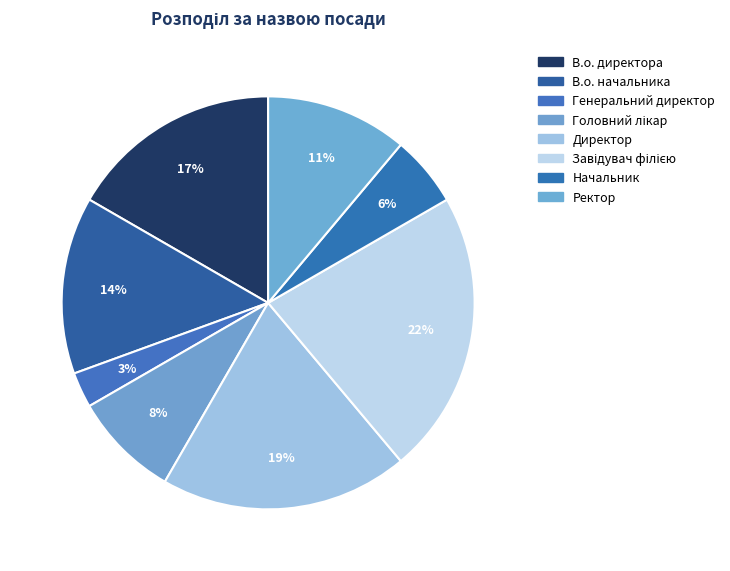

How many slices are in this pie chart?

8